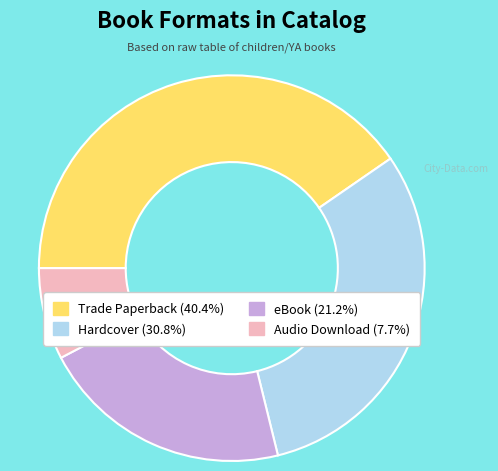

The Trade Paperback slice represents 40% of the pie. True or false?

True